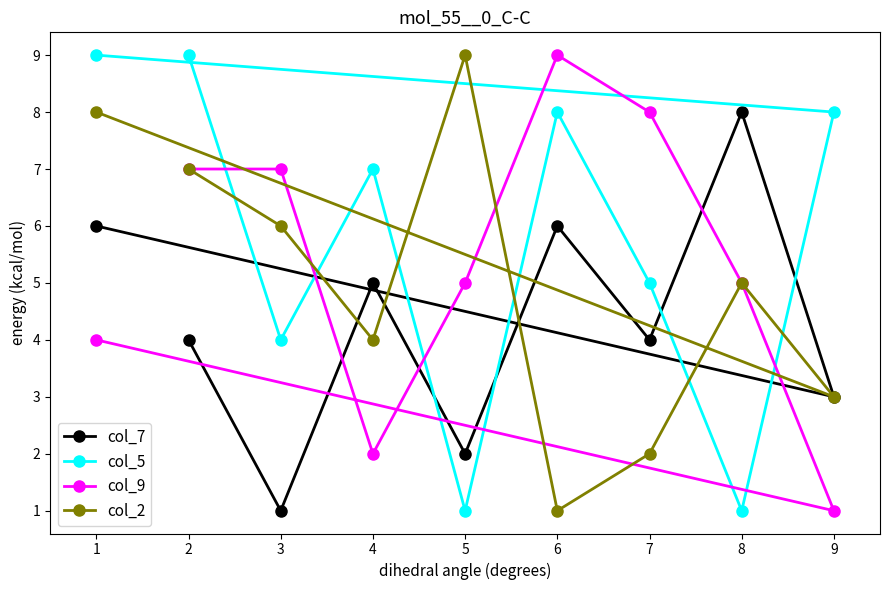

True or false: col_7 and col_5 intersect in this chart.

True